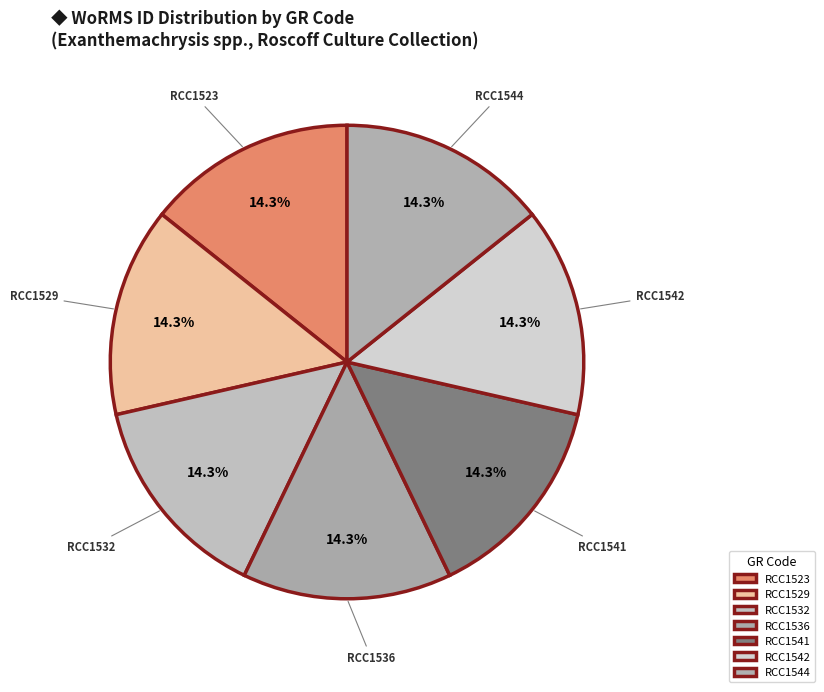

Is there a majority slice in this chart?

No